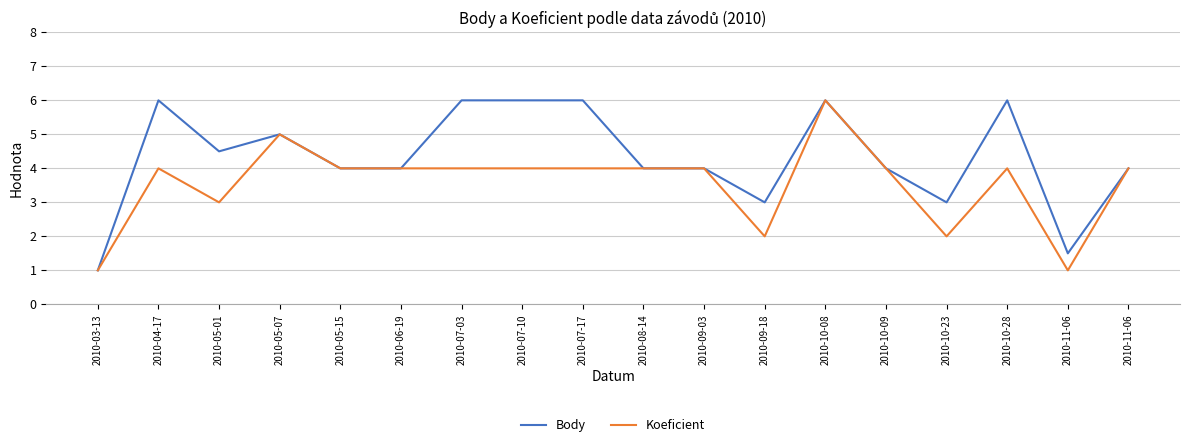

What is the total value across all series at 2010-05-01?

7.5